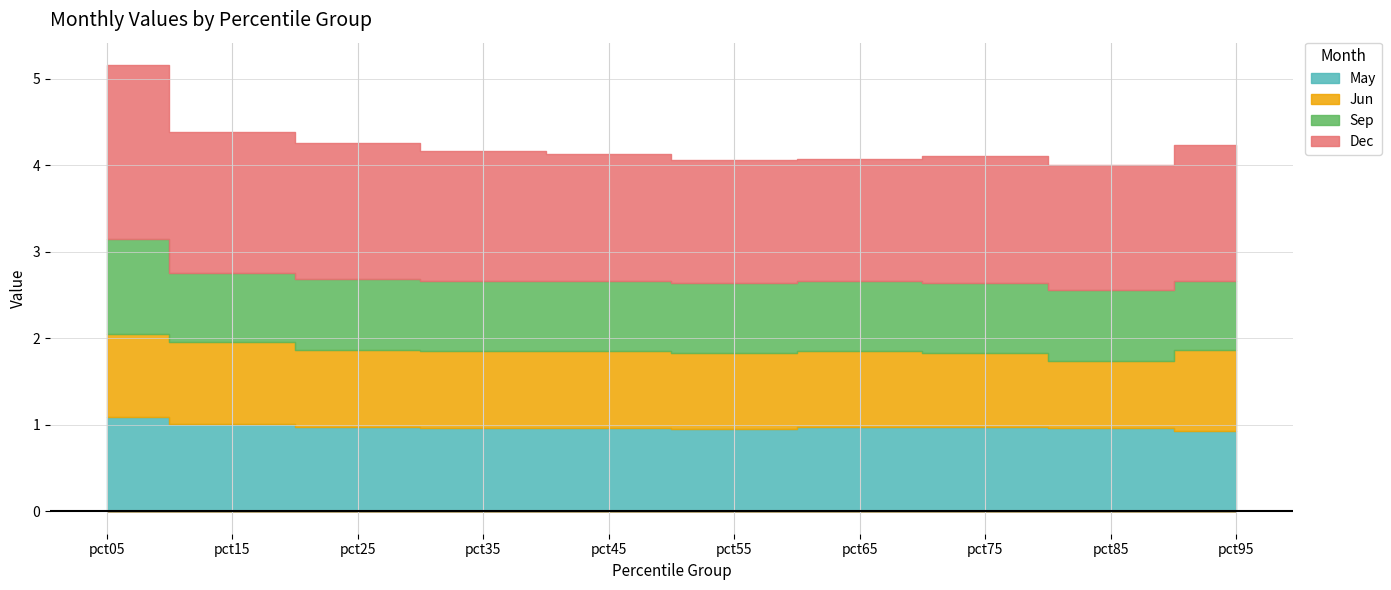

What is the greatest value displayed?

2.0